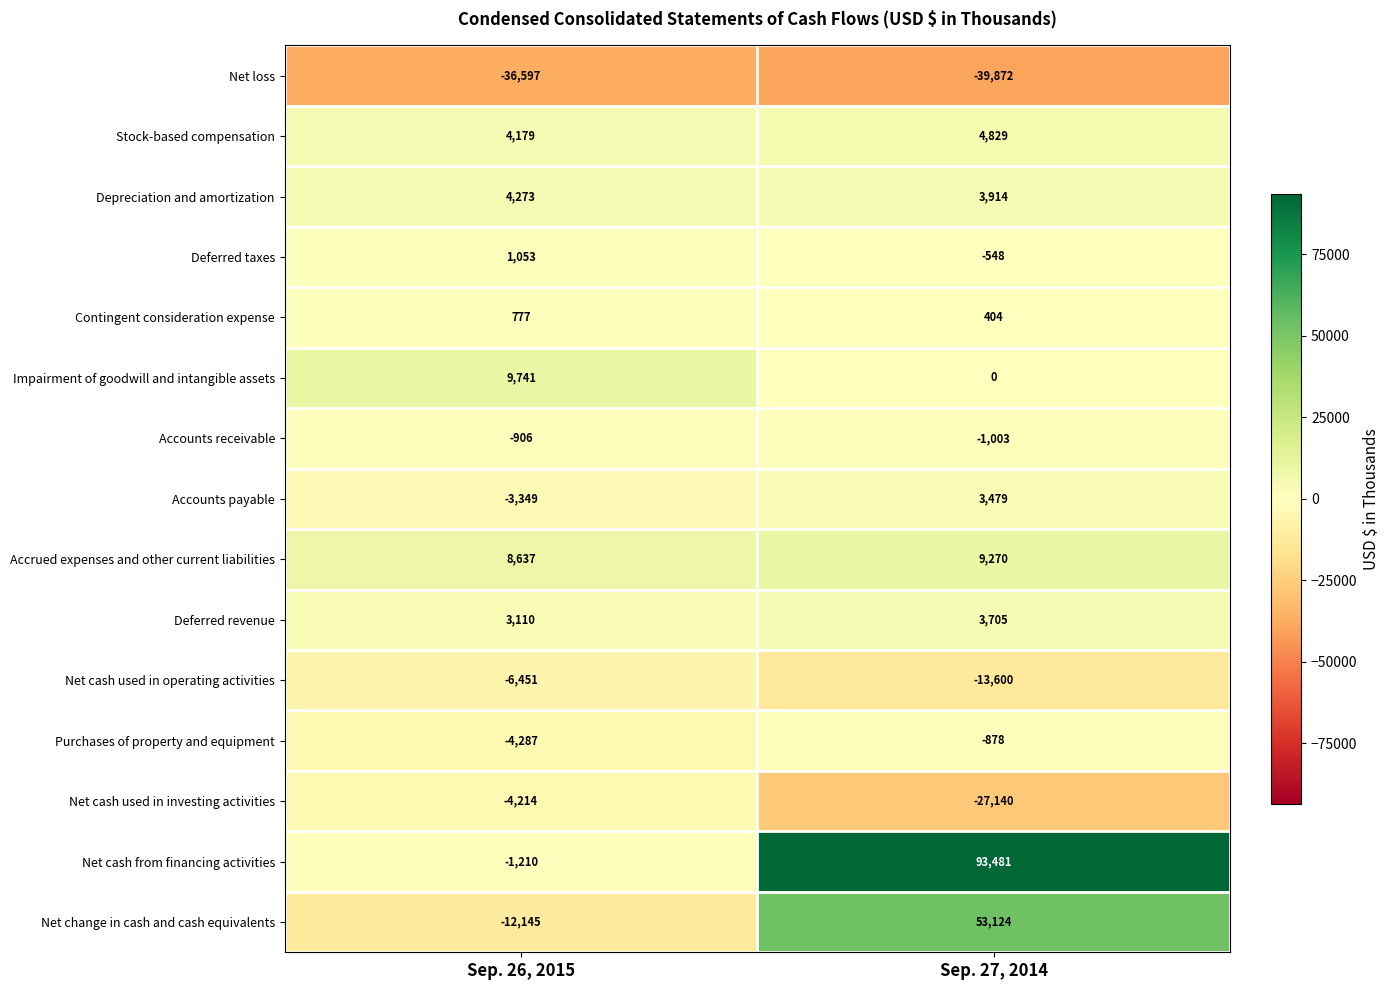

Reading right to left, list all the values displayed in this chart.

Net loss: Sep. 27, 2014=-39872	Sep. 26, 2015=-36597
Stock-based compensation: Sep. 27, 2014=4829	Sep. 26, 2015=4179
Depreciation and amortization: Sep. 27, 2014=3914	Sep. 26, 2015=4273
Deferred taxes: Sep. 27, 2014=-548	Sep. 26, 2015=1053
Contingent consideration expense: Sep. 27, 2014=404	Sep. 26, 2015=777
Impairment of goodwill and intangible assets: Sep. 27, 2014=0	Sep. 26, 2015=9741
Accounts receivable: Sep. 27, 2014=-1003	Sep. 26, 2015=-906
Accounts payable: Sep. 27, 2014=3479	Sep. 26, 2015=-3349
Accrued expenses and other current liabilities: Sep. 27, 2014=9270	Sep. 26, 2015=8637
Deferred revenue: Sep. 27, 2014=3705	Sep. 26, 2015=3110
Net cash used in operating activities: Sep. 27, 2014=-13600	Sep. 26, 2015=-6451
Purchases of property and equipment: Sep. 27, 2014=-878	Sep. 26, 2015=-4287
Net cash used in investing activities: Sep. 27, 2014=-27140	Sep. 26, 2015=-4214
Net cash from financing activities: Sep. 27, 2014=93481	Sep. 26, 2015=-1210
Net change in cash and cash equivalents: Sep. 27, 2014=53124	Sep. 26, 2015=-12145